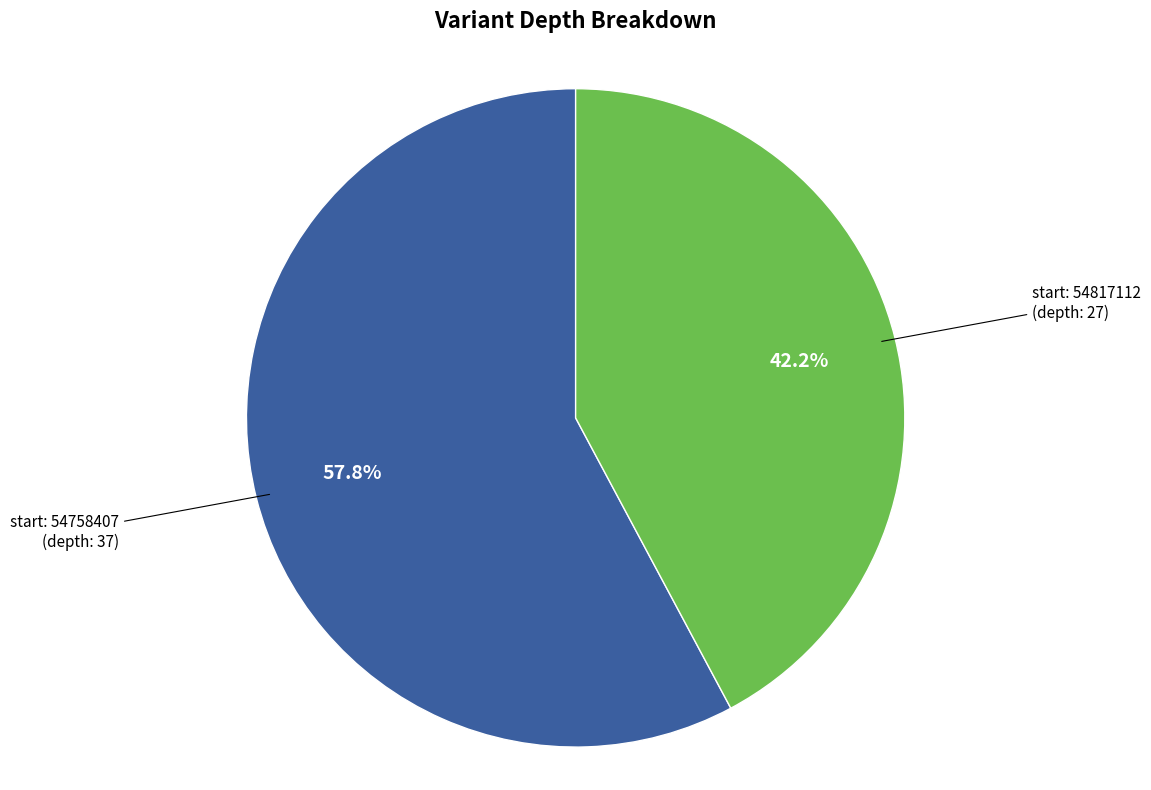

Which category has the smallest portion of the pie?

start: 54817112 (depth: 27)